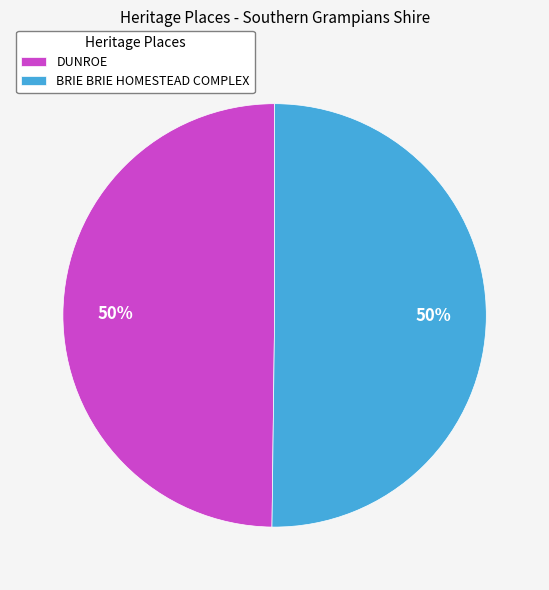

Is it true that DUNROE is 50% of the pie?

True